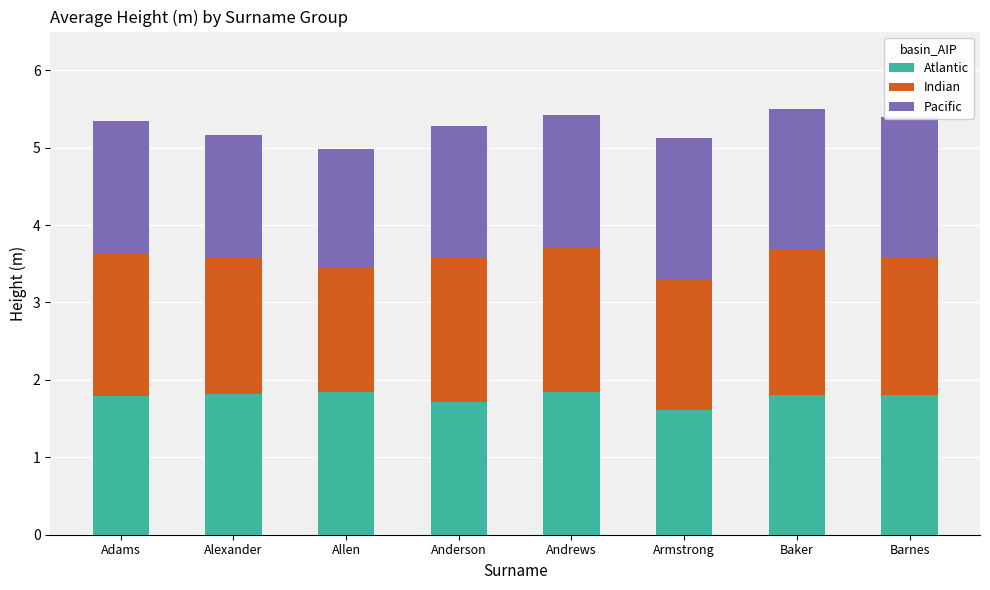

Are the bars horizontal?

No